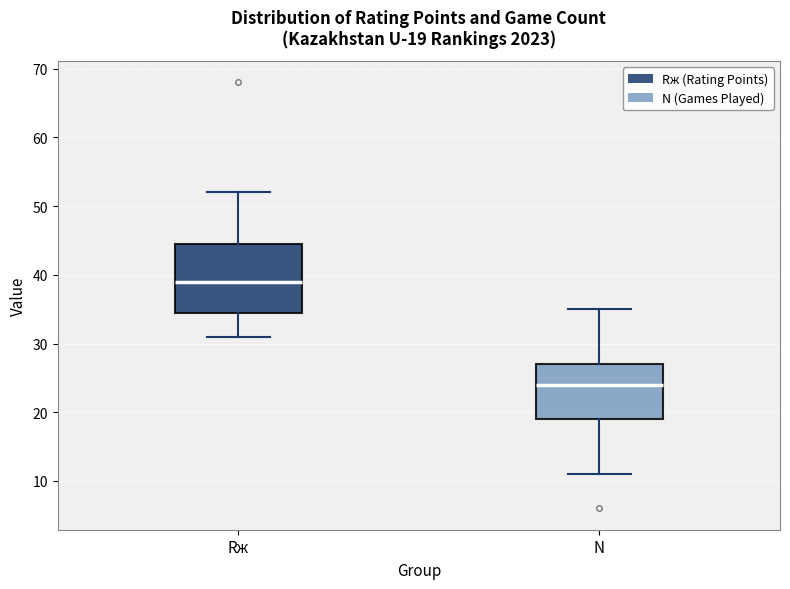

Which box has the lowest median line?

N